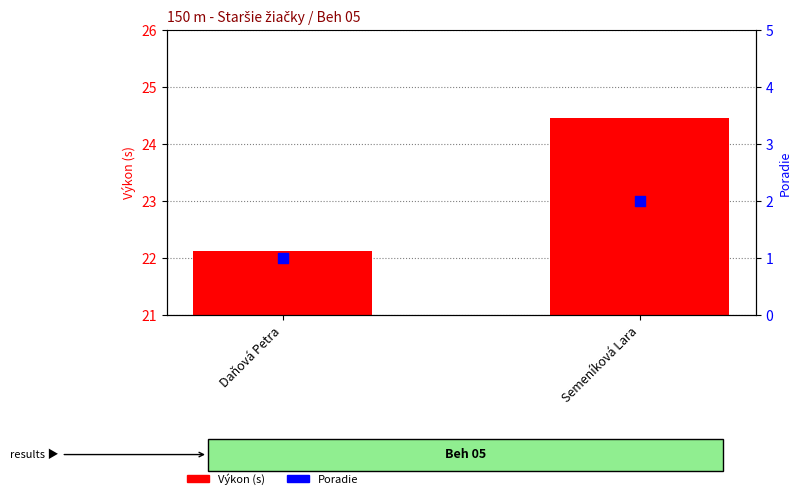

What are all the series names shown in the legend?

Výkon, Poradie